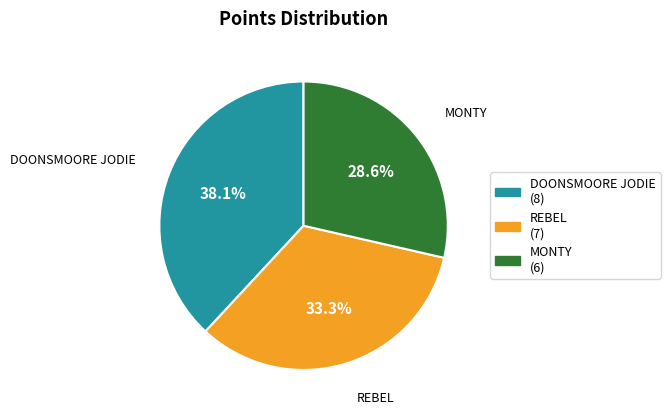

Is there a majority slice in this chart?

No